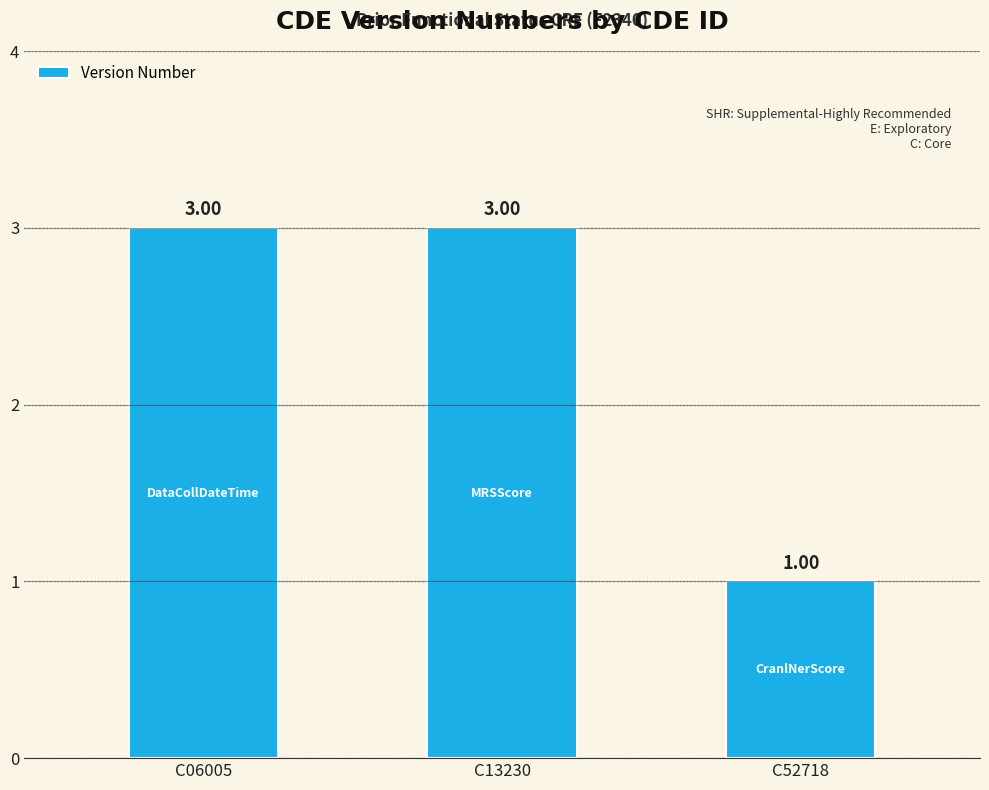

How many values are below 3?

1